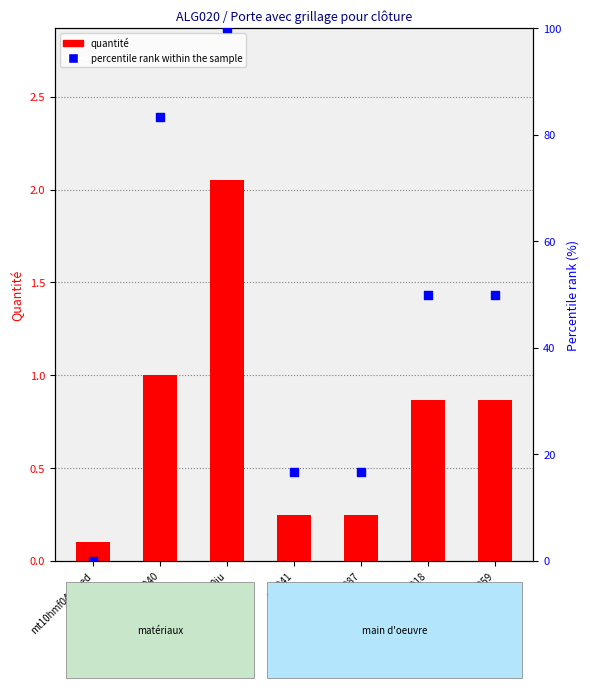

Which series has the largest Y range (max minus min)?

percentile rank within the sample